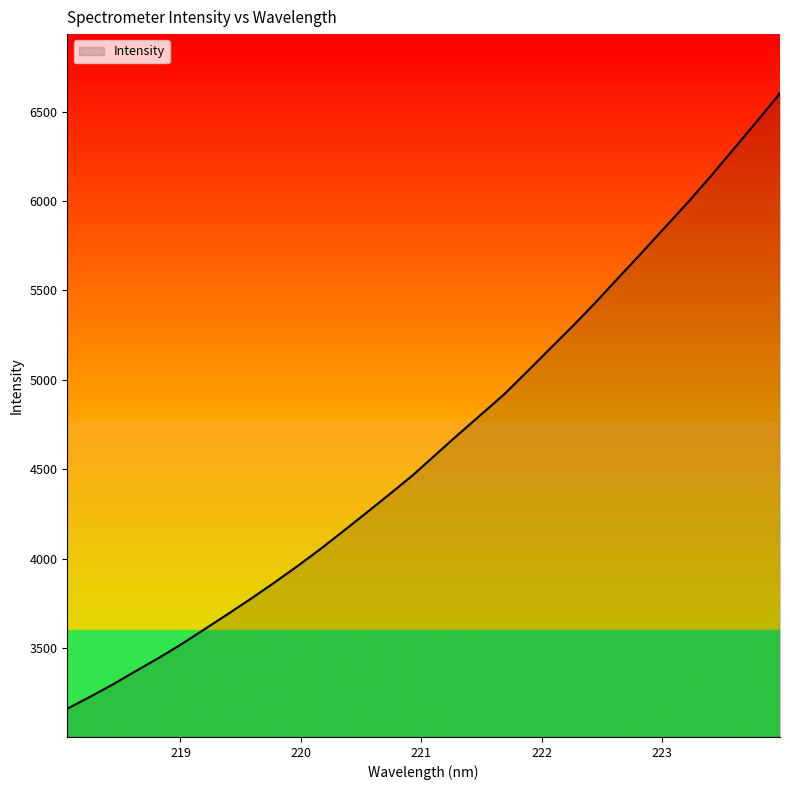

How many lines are shown in the chart?

1